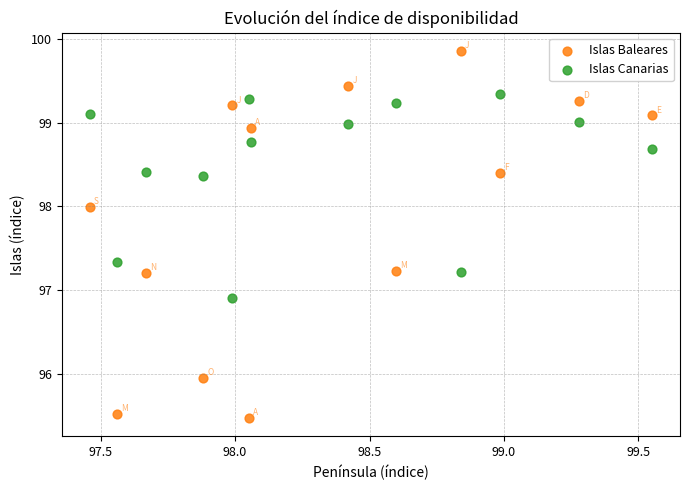

Which series reaches the maximum Y coordinate?

Islas Baleares